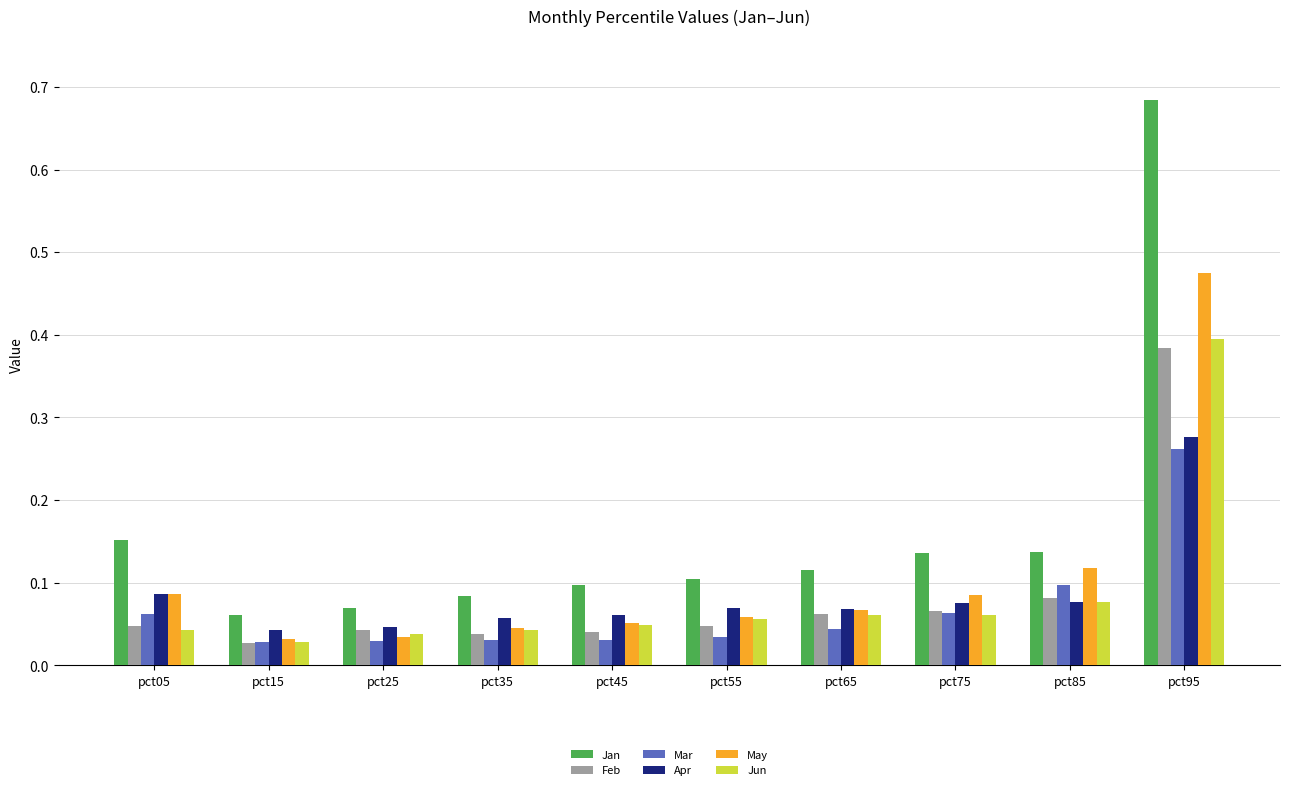

Which series changed the most between pct85 and pct95?

Jan